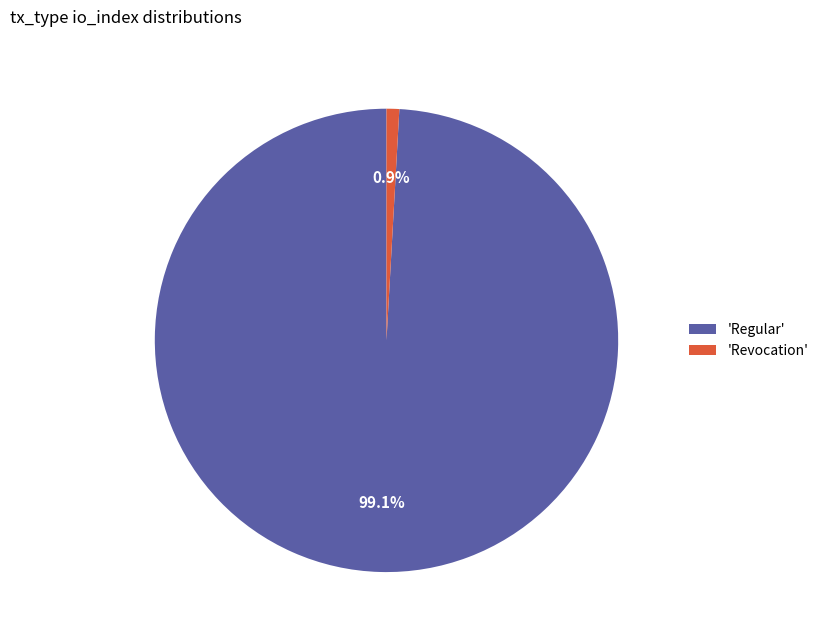

Rank the categories by value from highest to lowest.

'Regular', 'Revocation'